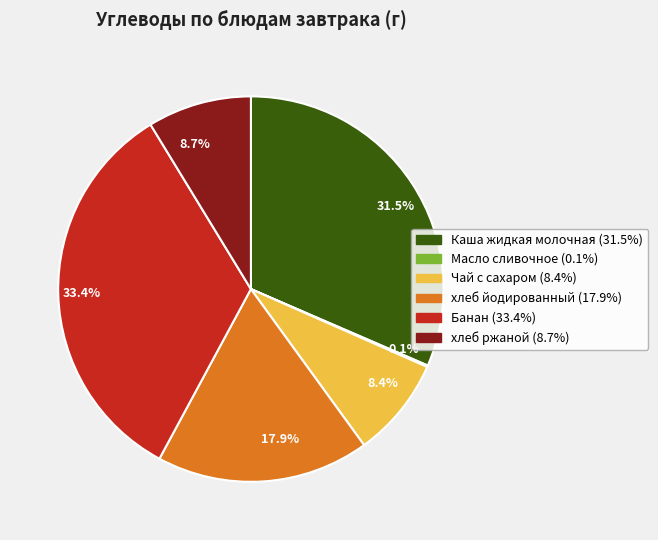

To the nearest percent, what is the difference between the largest and smallest slice percentages?

33%